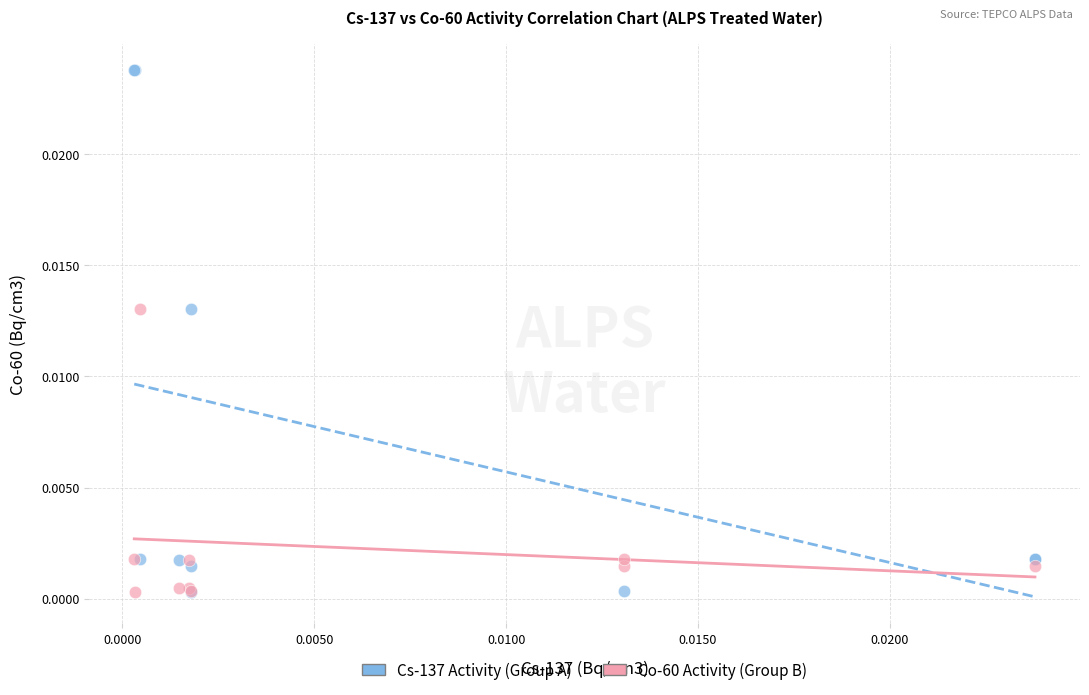

Which series has the widest spread of Y values?

Cs-137 Activity (Group A)